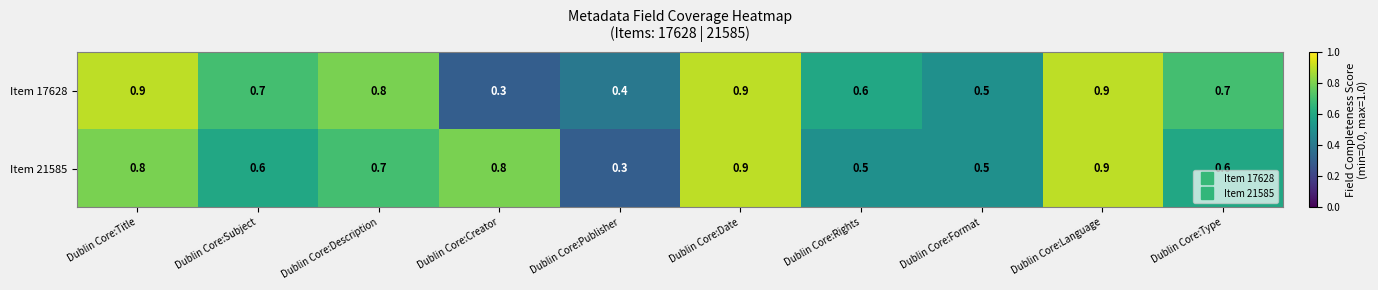

The Item 21585 series shows 1.5 at Dublin Core:Language. True or false?

False